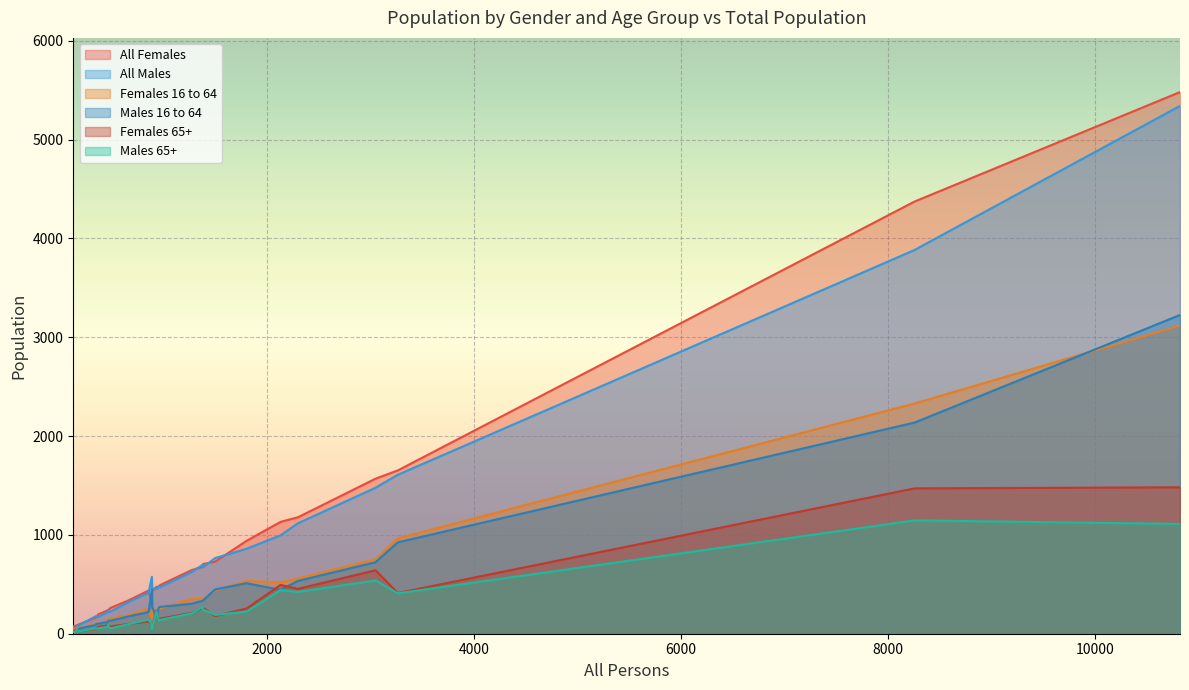

What is the label of the 29th point from the right?

468